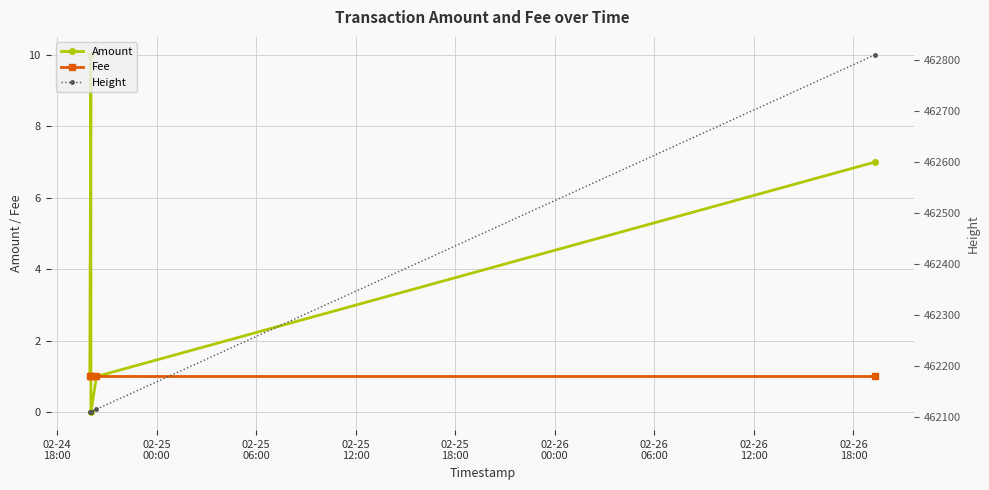

What is the label of the 5th point from the right?

02-24
18:00